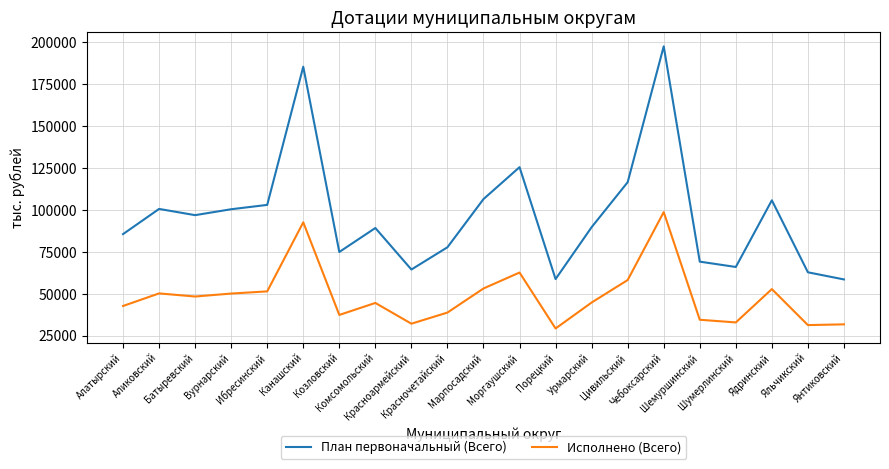

Rank the series by their average value, from lowest to highest.

Исполнено (Всего), План первоначальный (Всего)